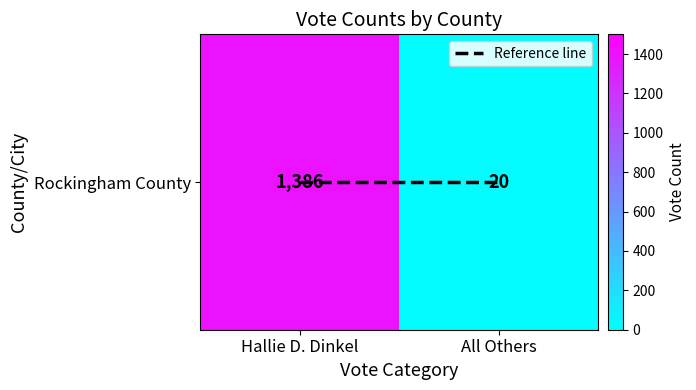

True or false: the data shows 1386 at Hallie D. Dinkel.

True